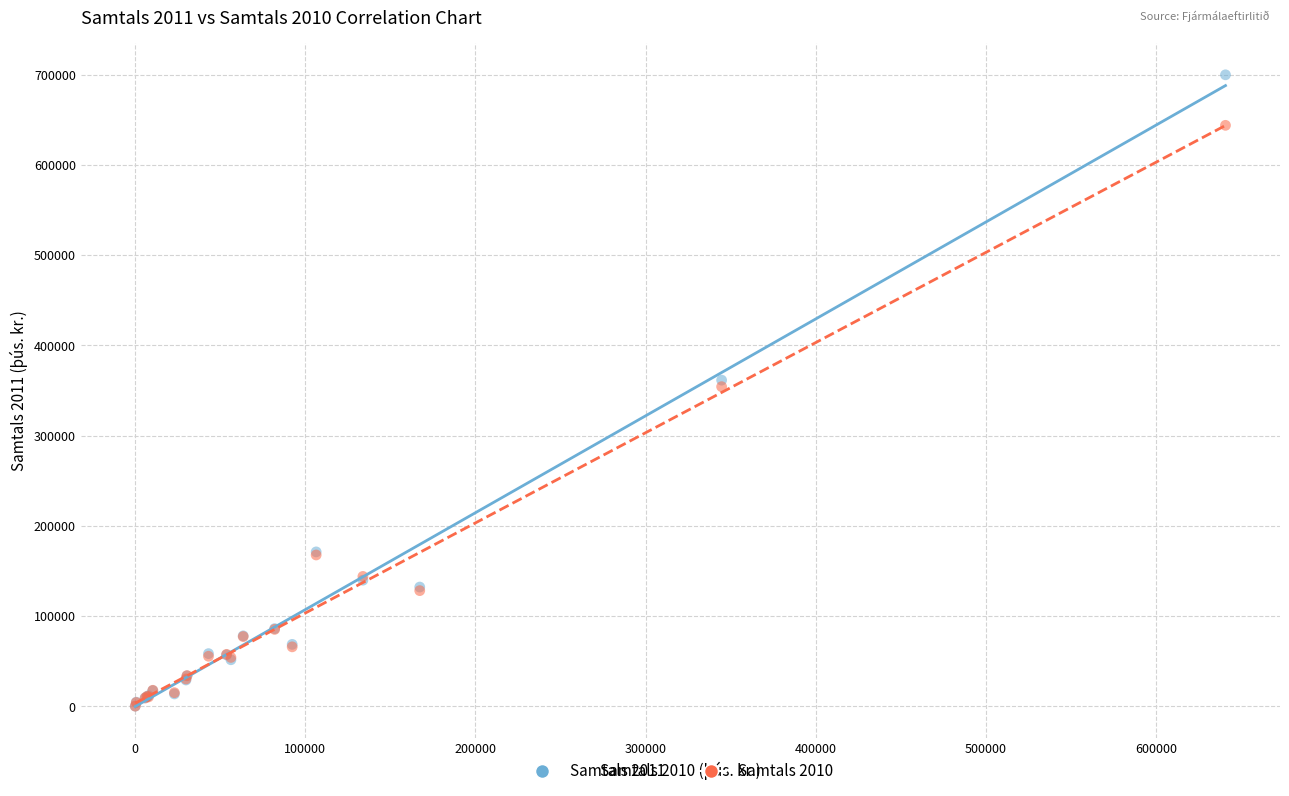

What are all the series names shown in the legend?

Samtals 2011, Samtals 2010